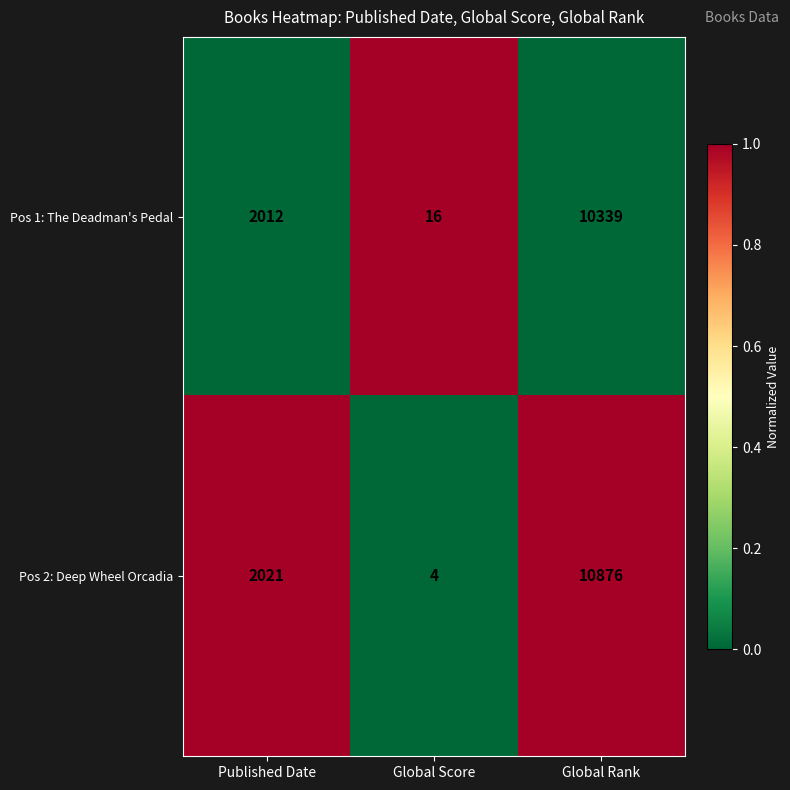

The value of Pos 1: The Deadman's Pedal at Published Date is 2645. True or false?

False